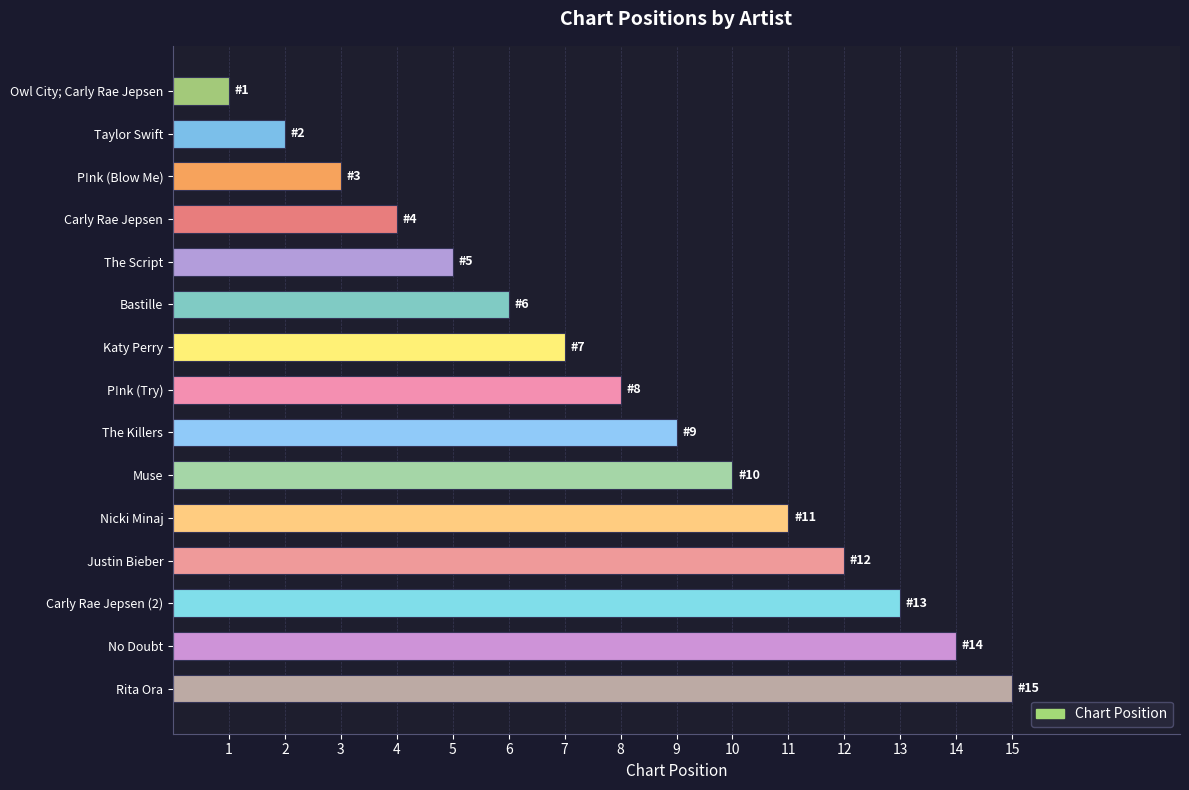

Are the bars grouped side by side (vs. stacked)?

No